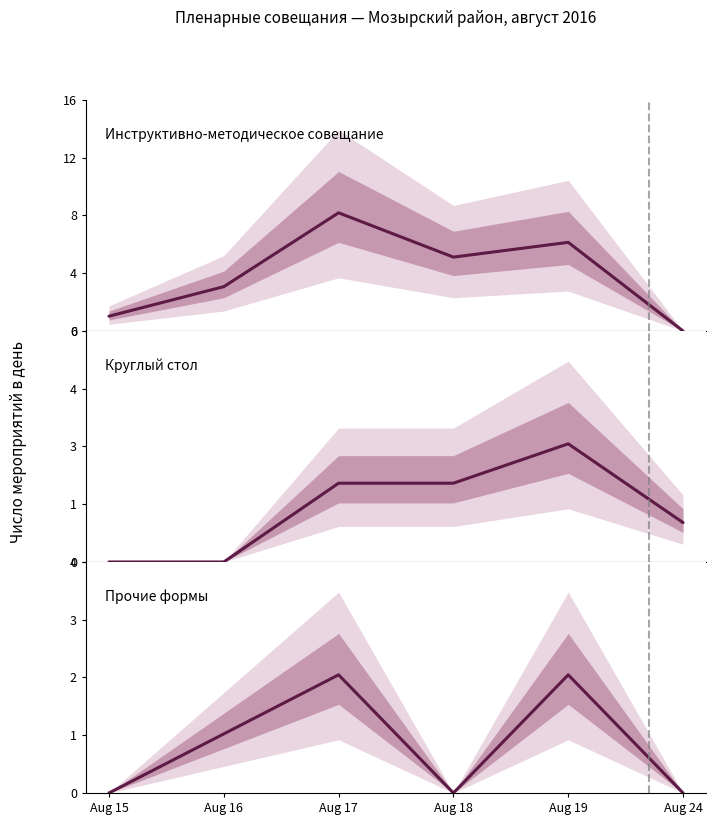

The Инструктивно-методическое совещание series shows 0 at Aug 24. True or false?

True